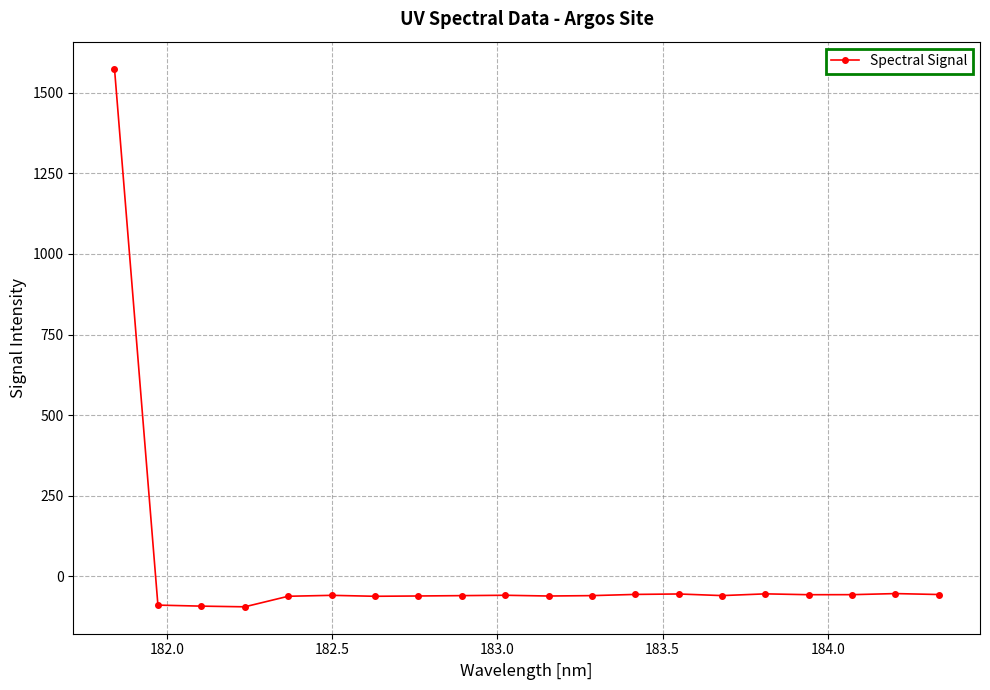

What is the greatest value displayed?

1575.1